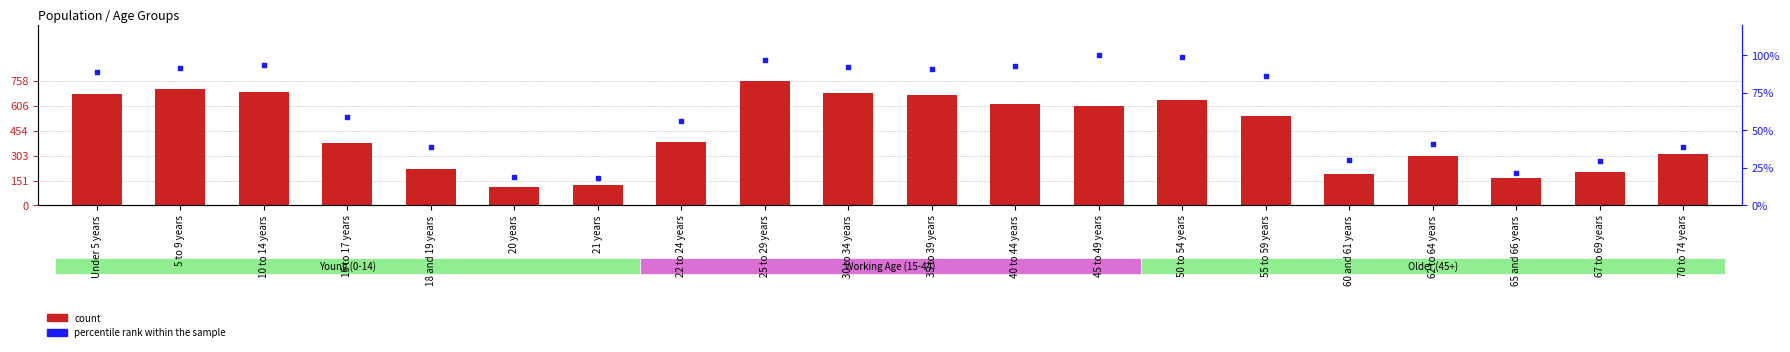

At which category is the sum across all series the highest?

25 to 29 years